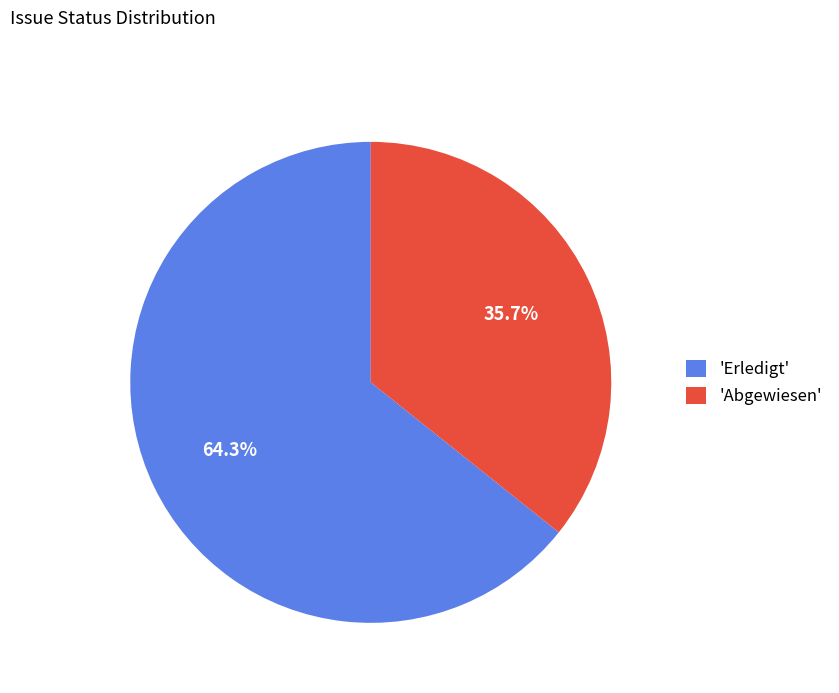

What is the ratio of the value at 'Abgewiesen' to the value at 'Erledigt'?

0.6